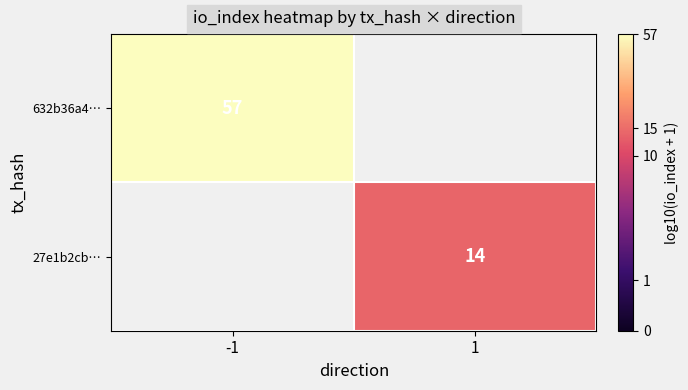

Is the value of 27e1b2cb… at 1 greater than the value of 632b36a4… at -1?

No